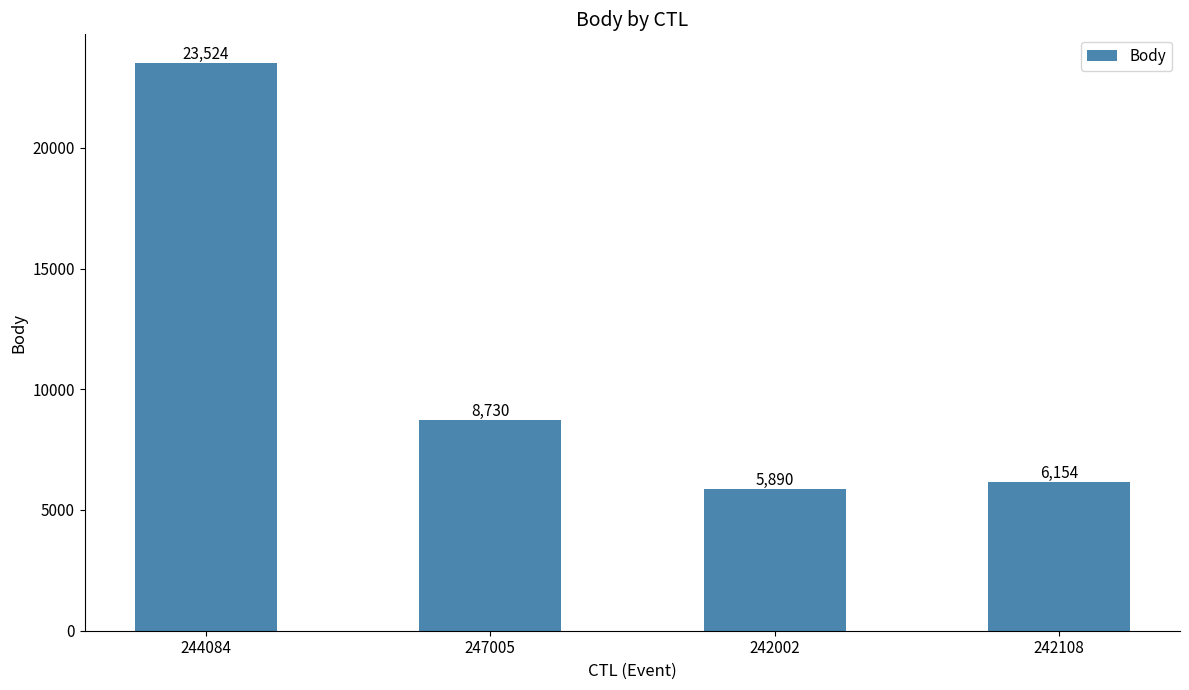

Rank the categories by value from lowest to highest.

242002, 242108, 247005, 244084